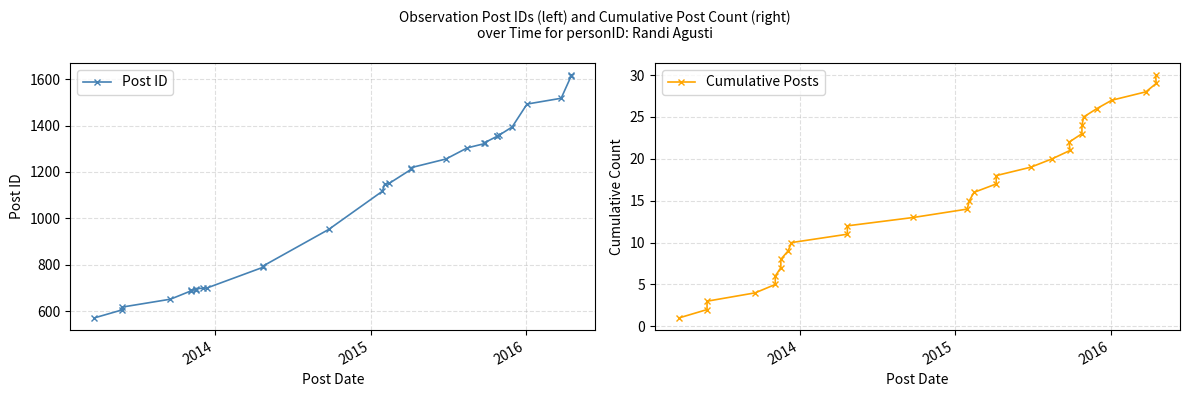

True or false: Cumulative Posts and Post ID intersect in this chart.

False